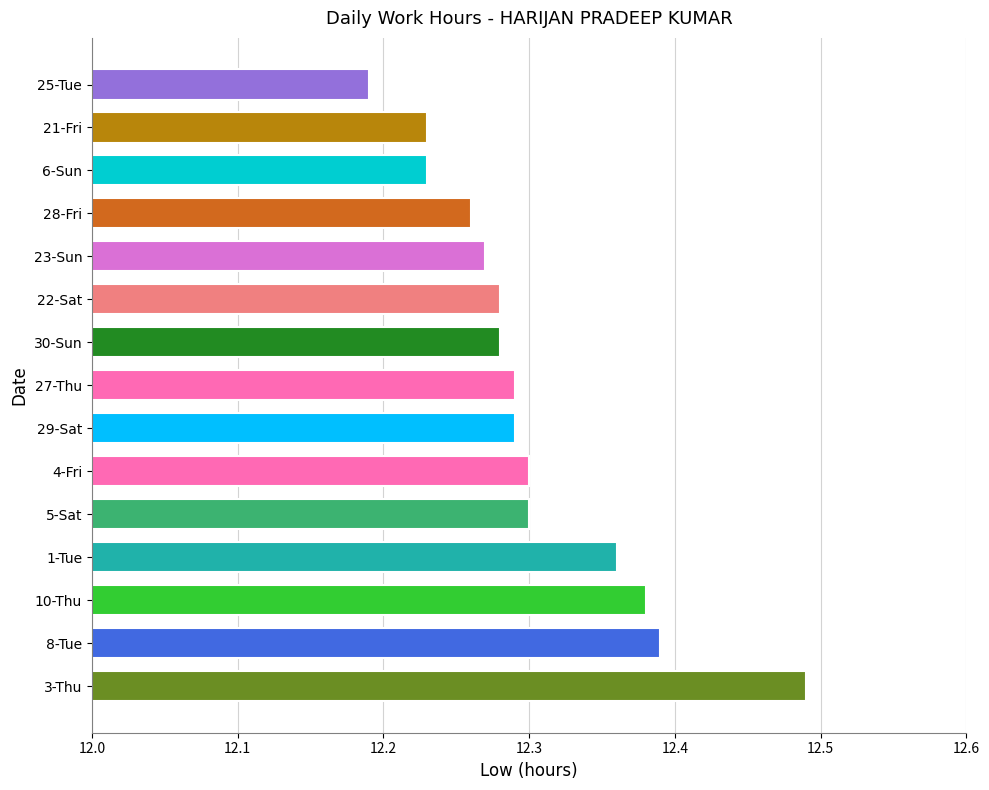

How many values are between 12 and 13?

15